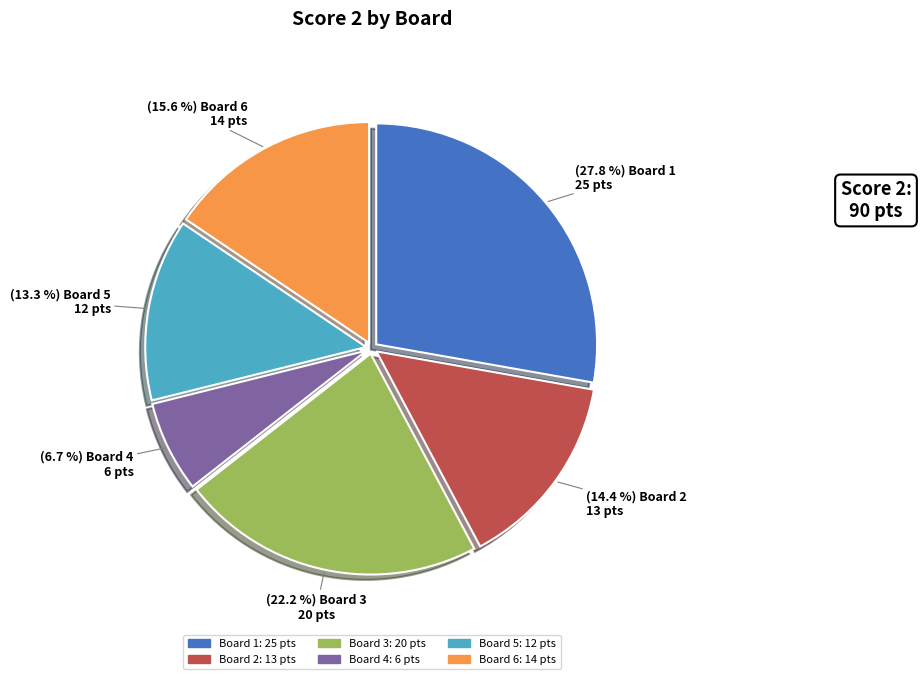

To the nearest percent, what is the difference between the largest and smallest slice percentages?

21%